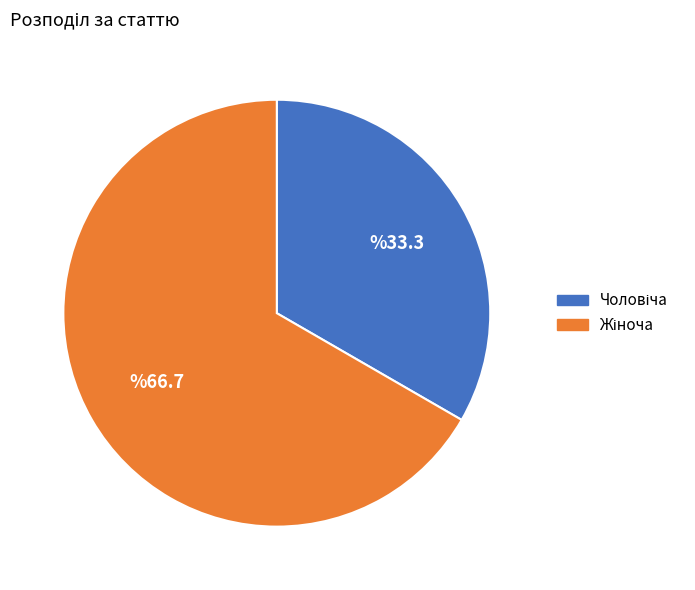

Does any single category account for the majority?

Yes